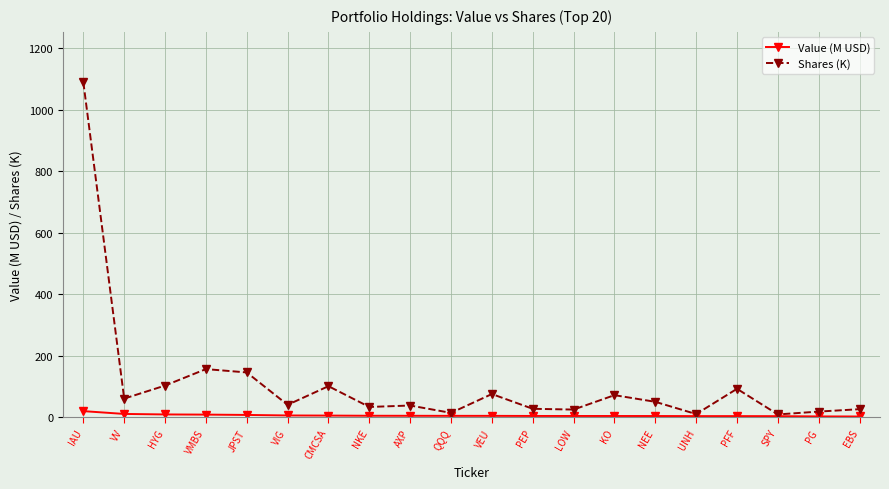

What is the value of the Shares (K) point at the 15th from the left?

50.0